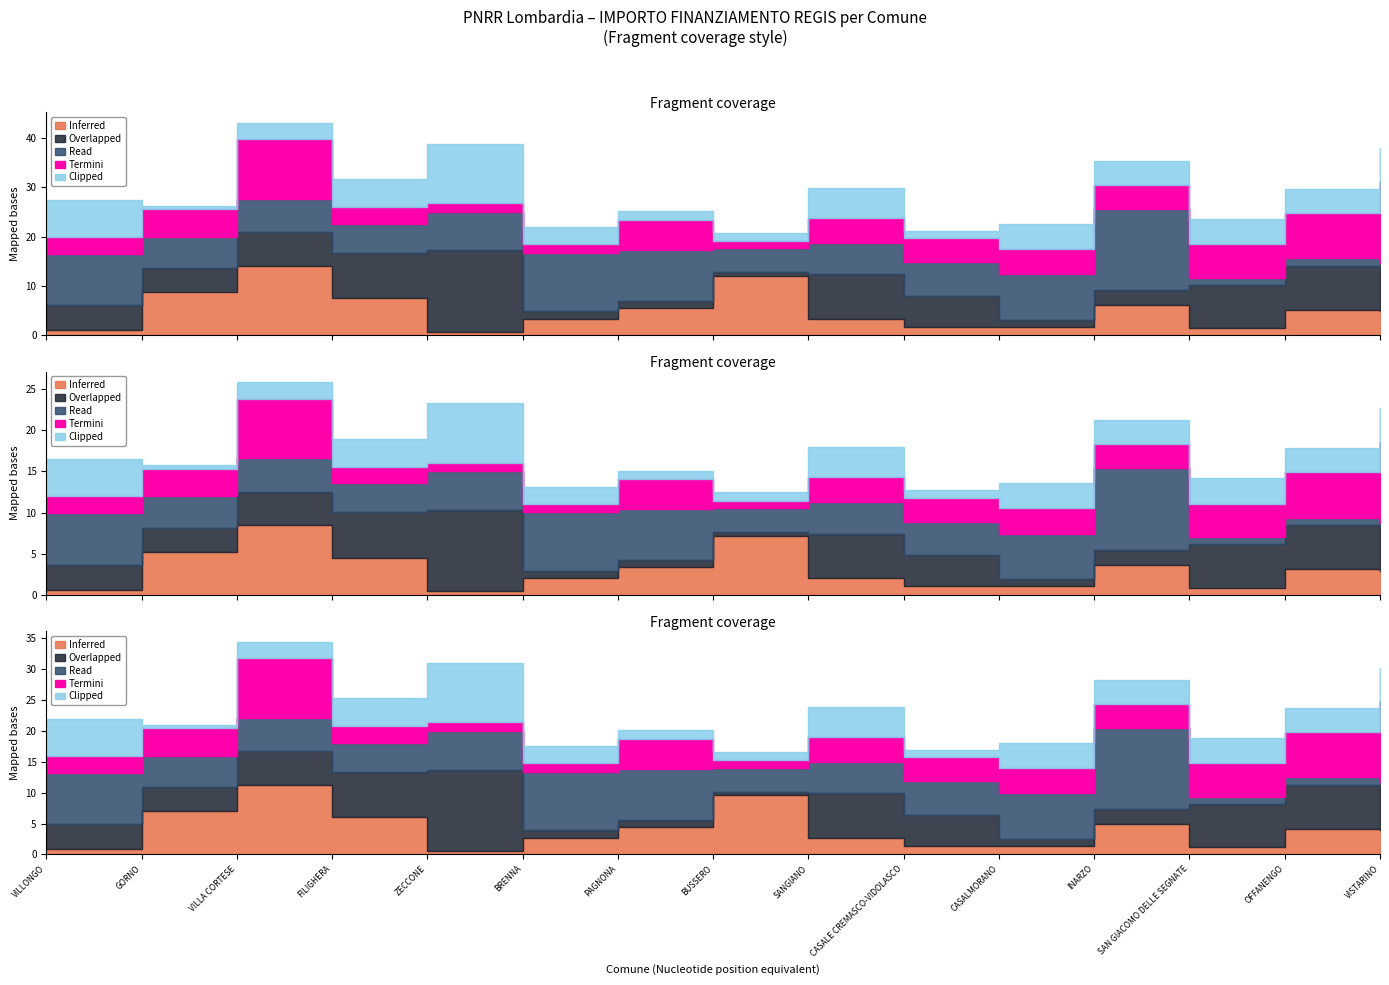

Count the number of categories in the chart.

15